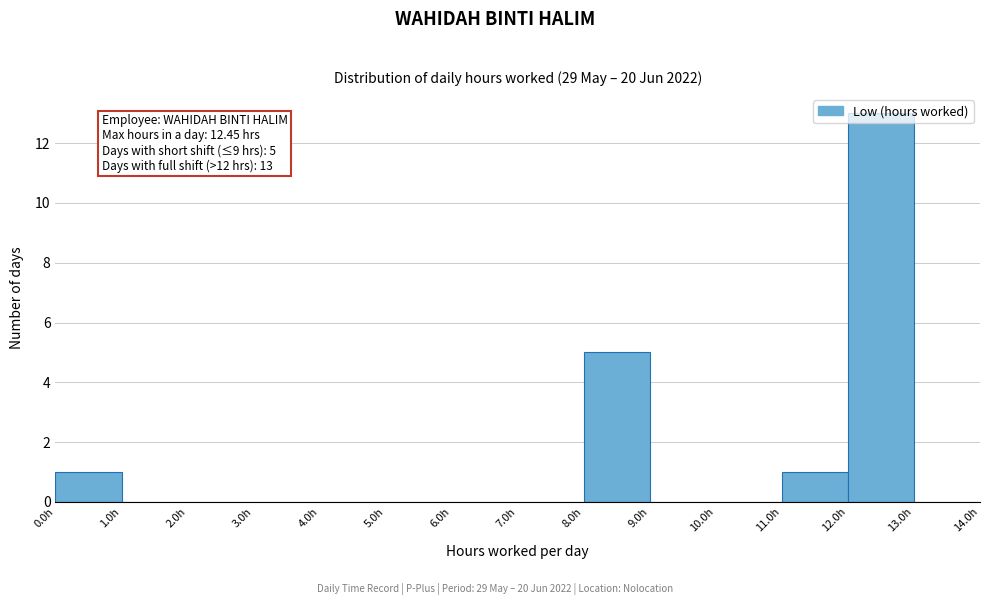

Over which range of the x-axis is the bar tallest?

12 to 13